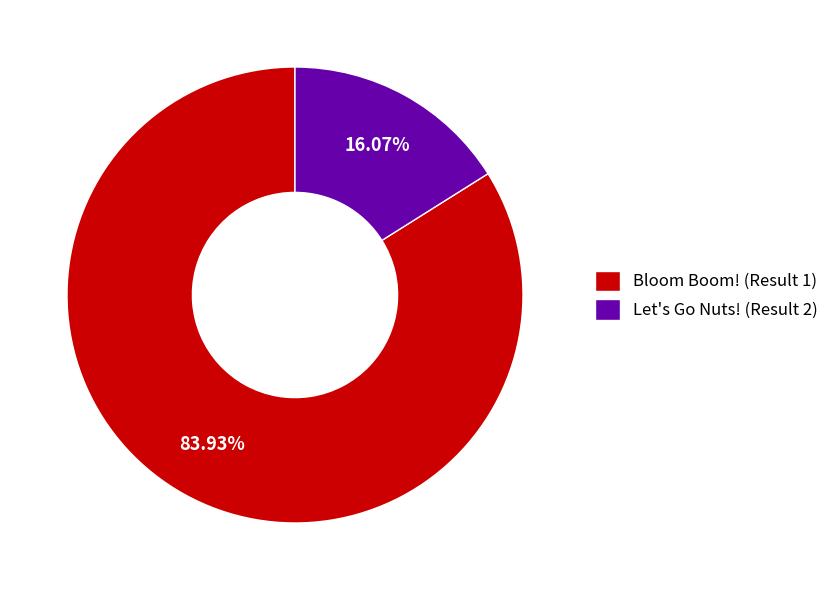

Does any single category account for the majority?

Yes